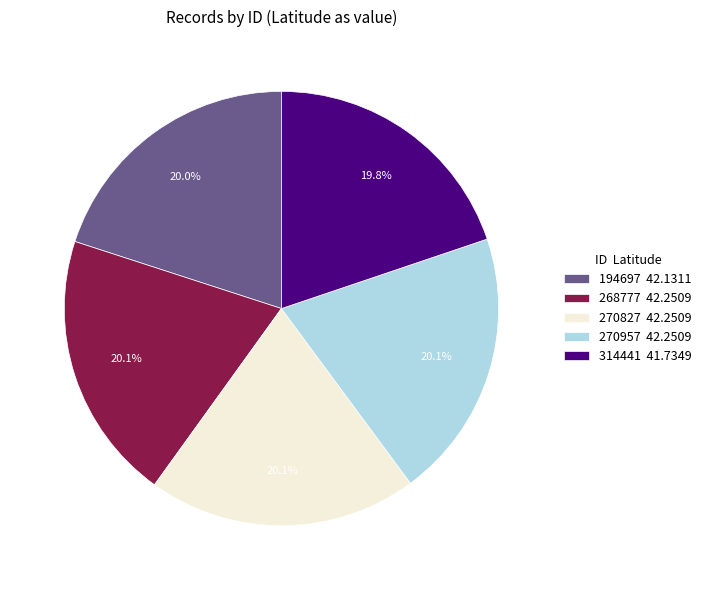

Does 314441 represent more than half of the total?

No